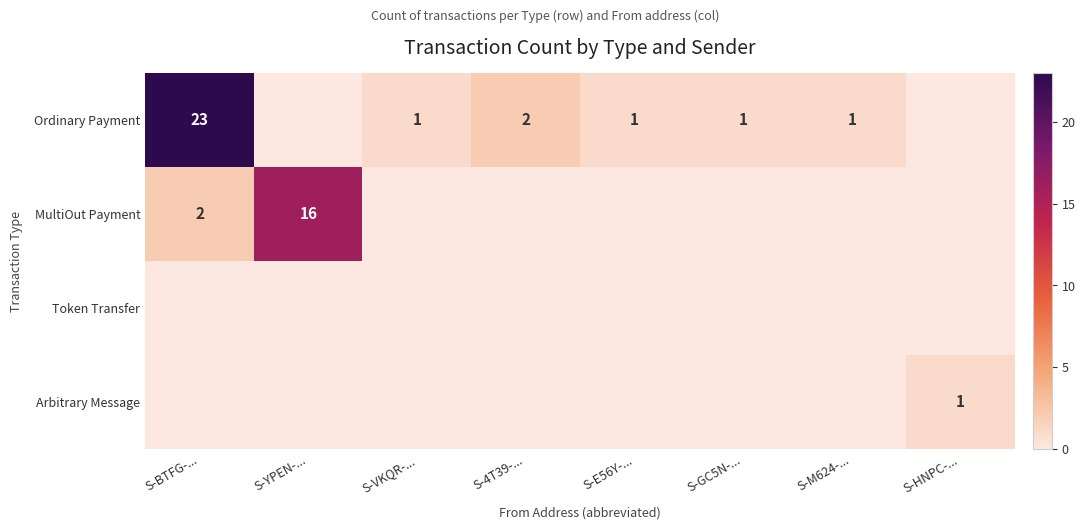

The value of Ordinary Payment at S-BTFG-... is 32. True or false?

False